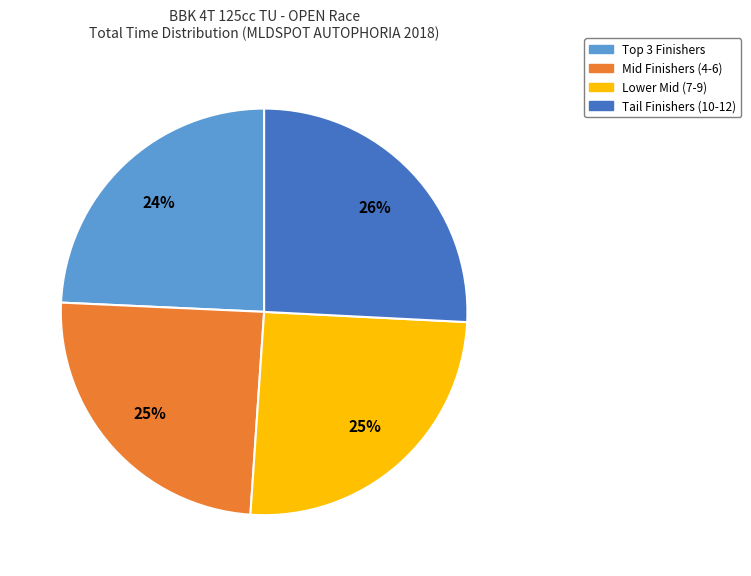

To the nearest percent, what portion does Lower Mid (7-9) represent?

25%